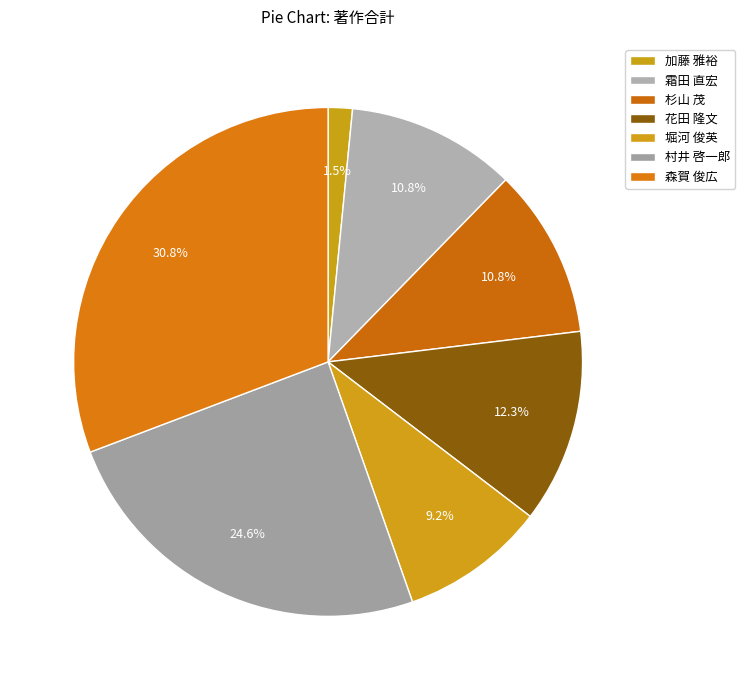

Count the number of slices in the pie.

7